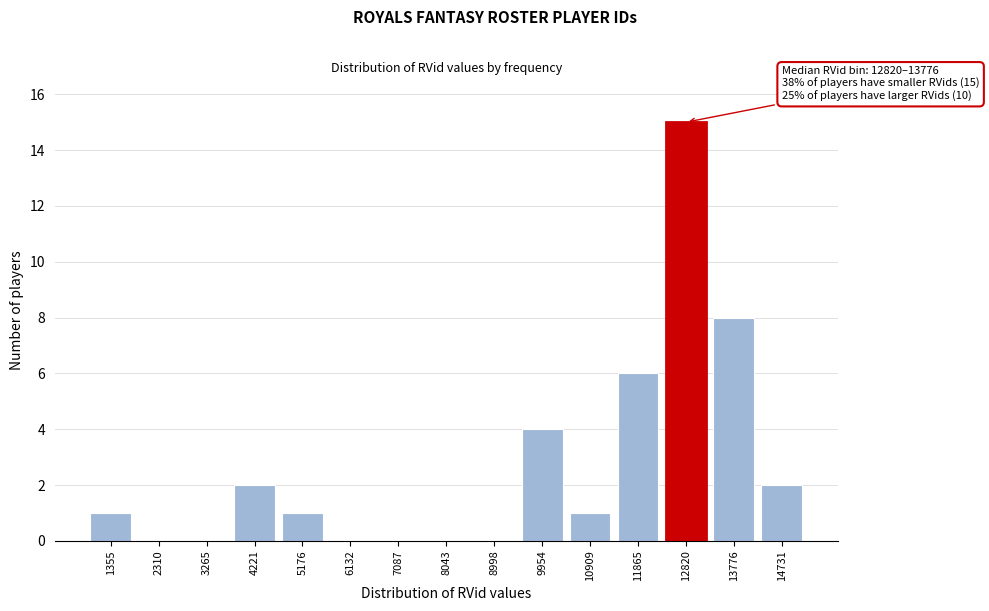

Reading left to right, extract all data points from this chart.

1355=1	2310=0	3265=0	4221=2	5176=1	6132=0	7087=0	8043=0	8998=0	9954=4	10909=1	11865=6	12820=15	13776=8	14731=2